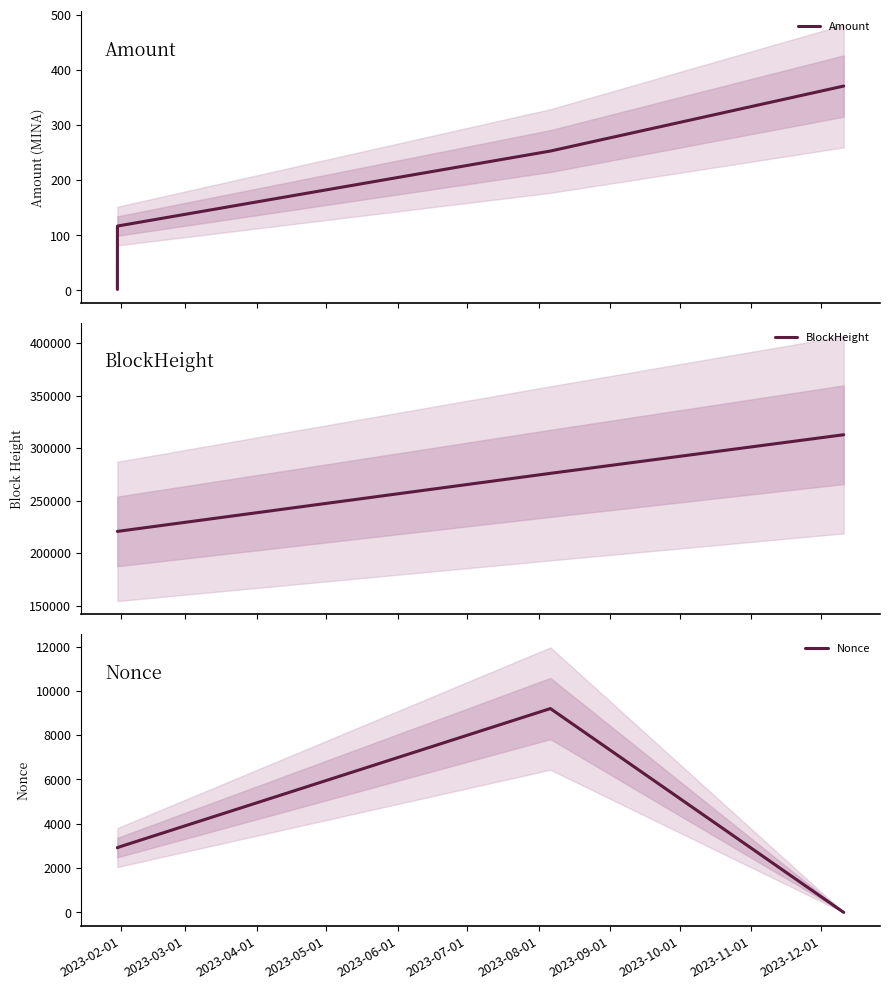

What is the maximum value for BlockHeight?

312806